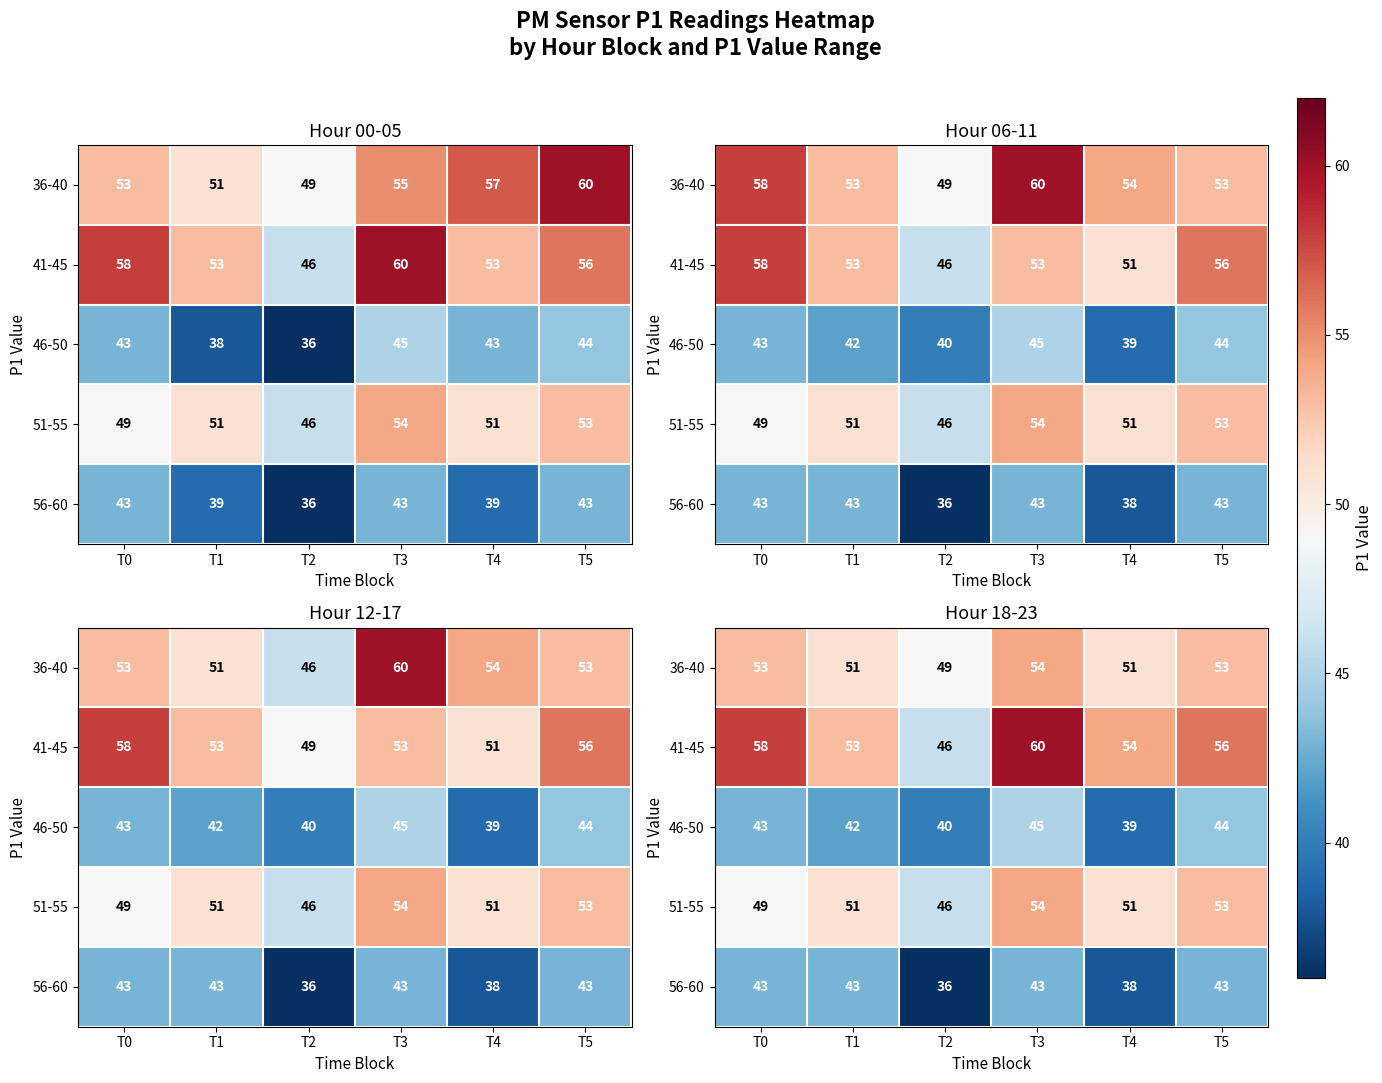

Which series has the largest range (max minus min)?

41-45